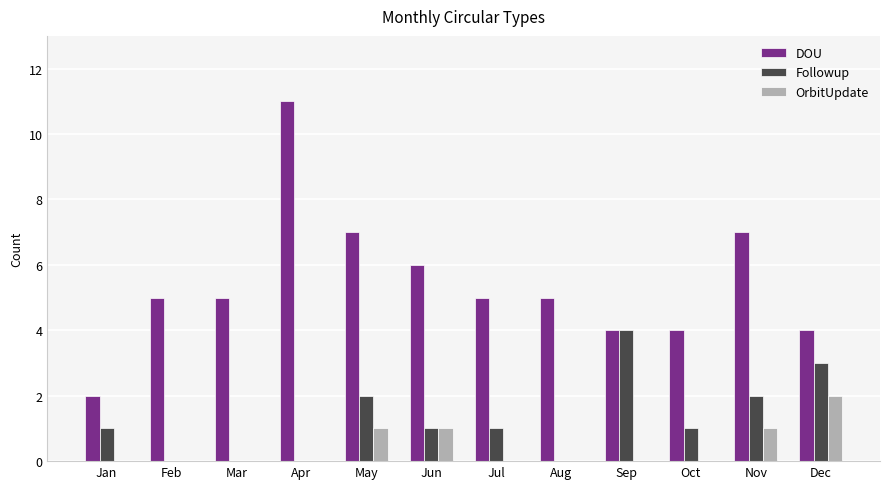

Is it true that DOU equals 5 at Mar?

True